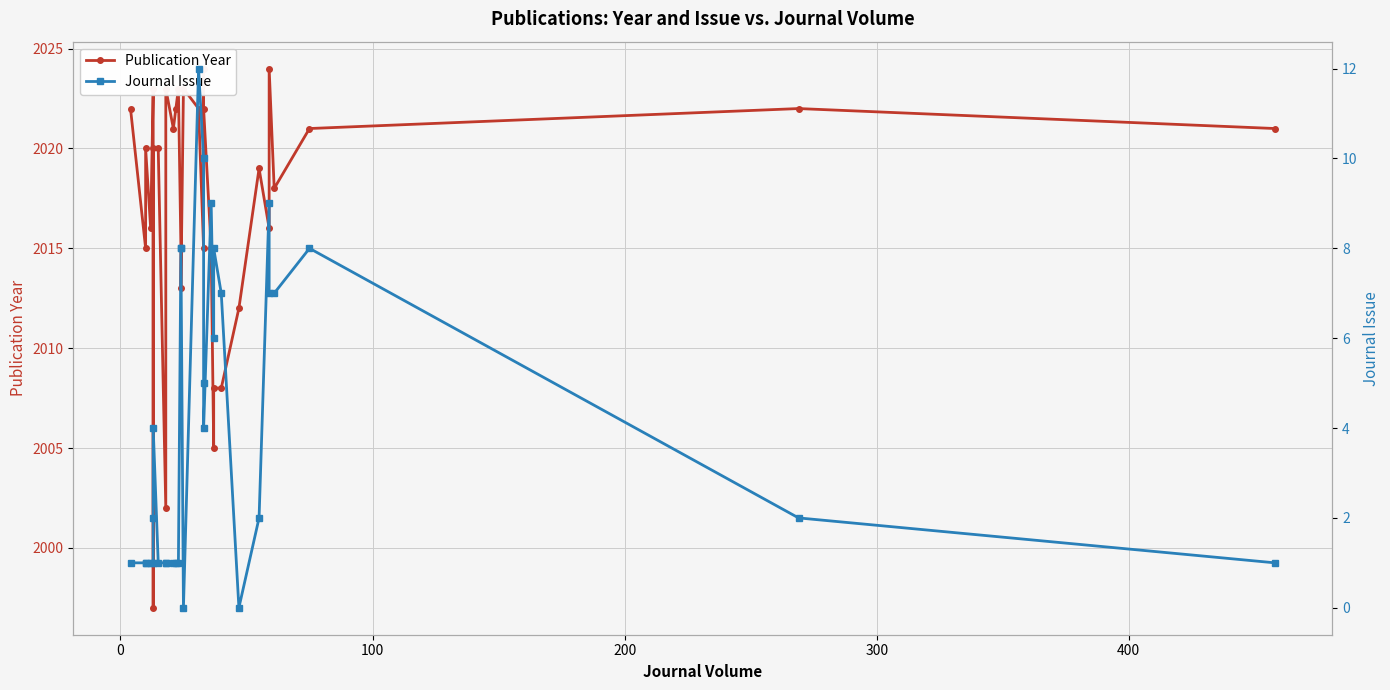

Is the value of Journal Issue at 300 greater than the value of Publication Year at 13?

No